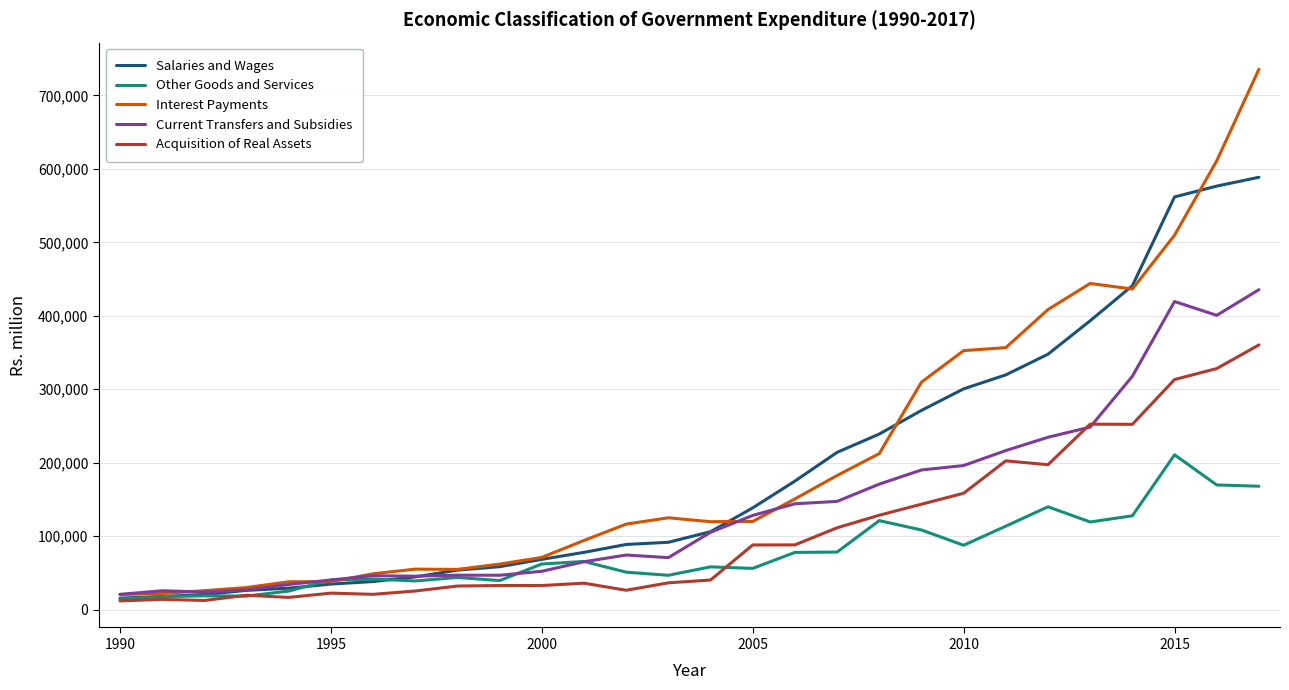

Which series has the largest range (max minus min)?

Interest Payments